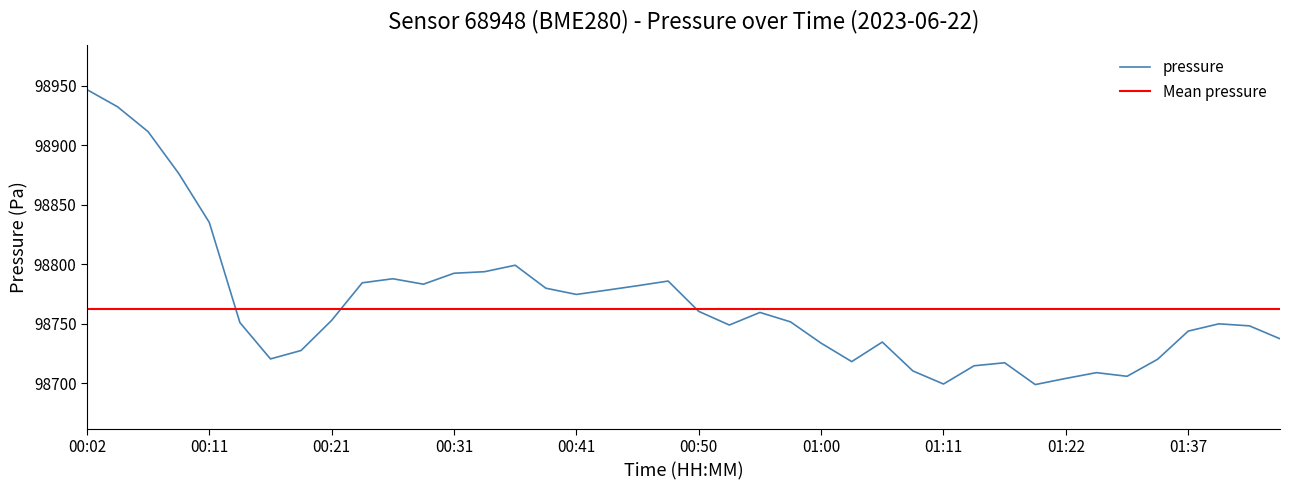

Between 01:19 and 00:24, which is larger?

00:24